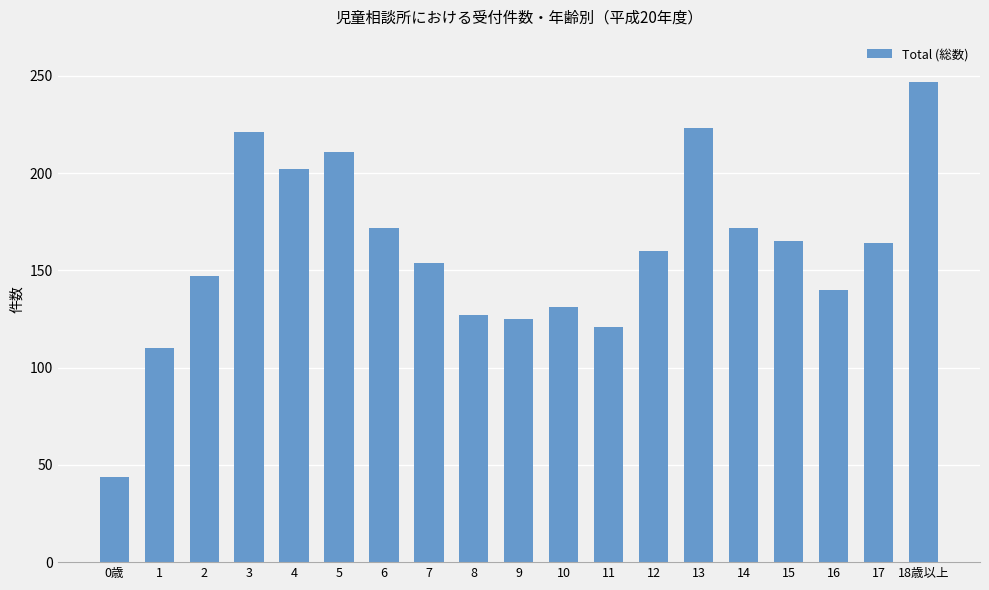

What is the difference between the values at 3 and 18歳以上?

26